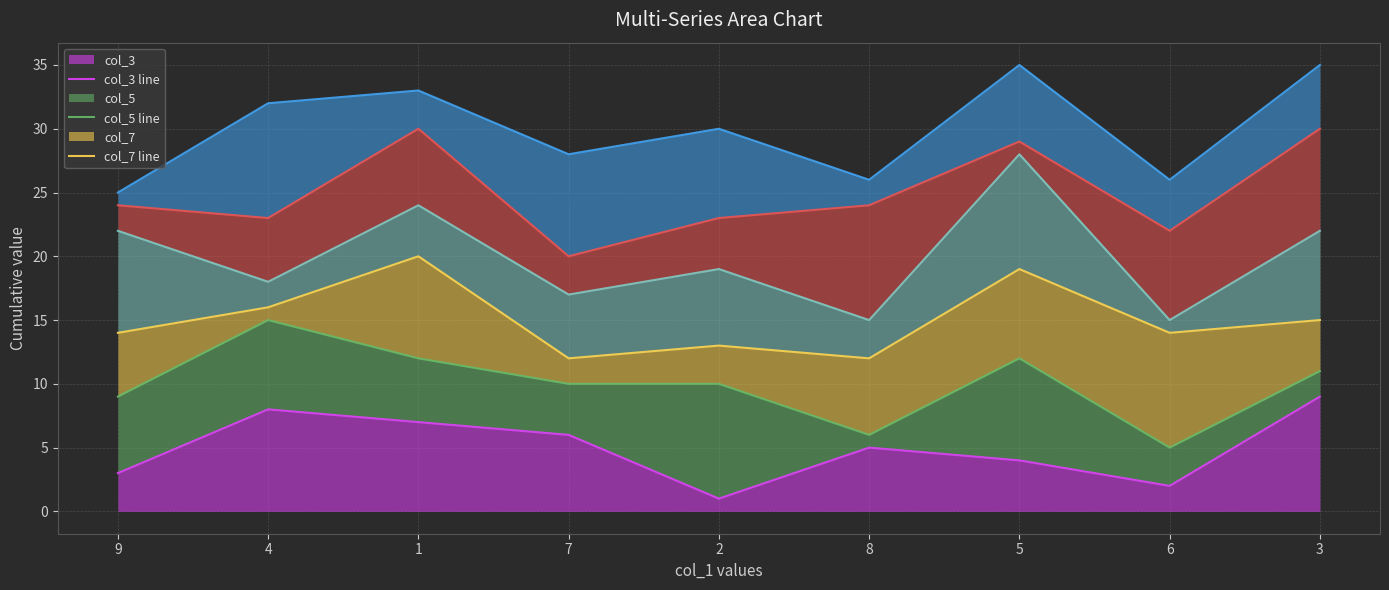

How many data points in col_2 line are above 24?

3